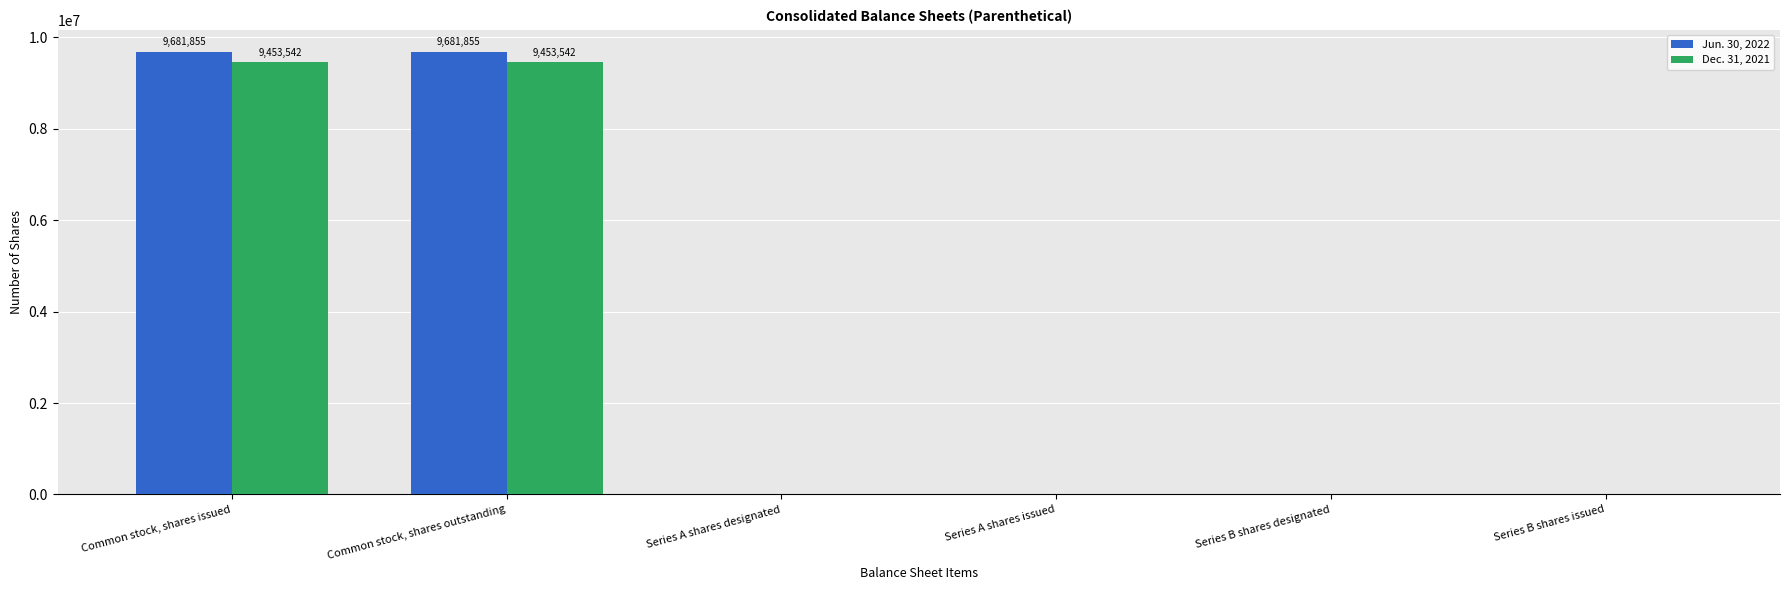

The Dec. 31, 2021 series shows 0 at Series B shares issued. True or false?

True